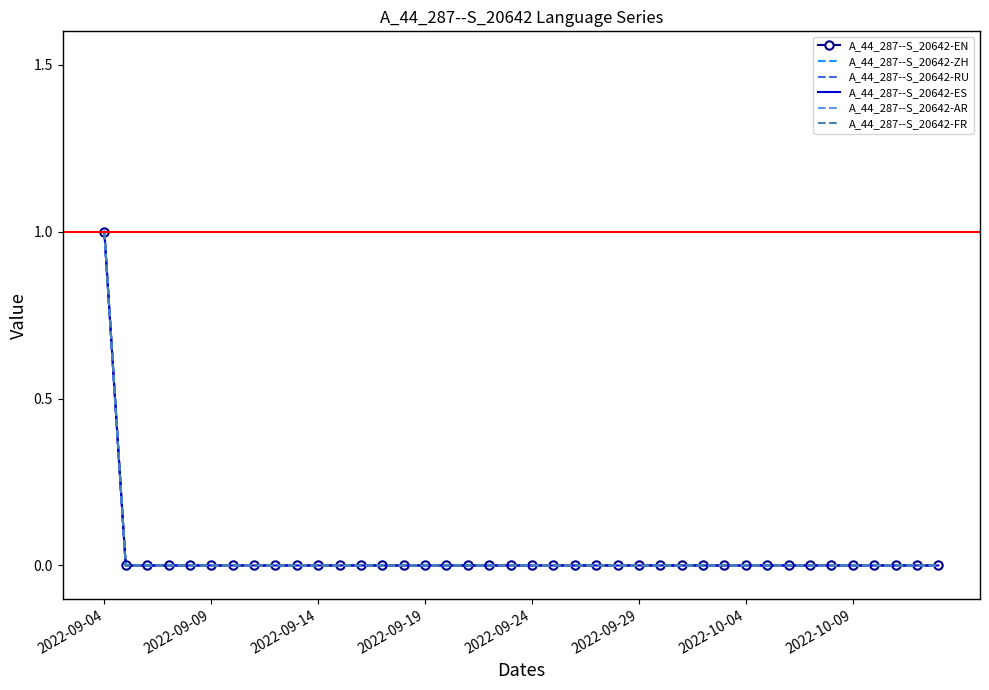

Which category has the highest value in the A_44_287--S_20642-FR series?

2022-09-04